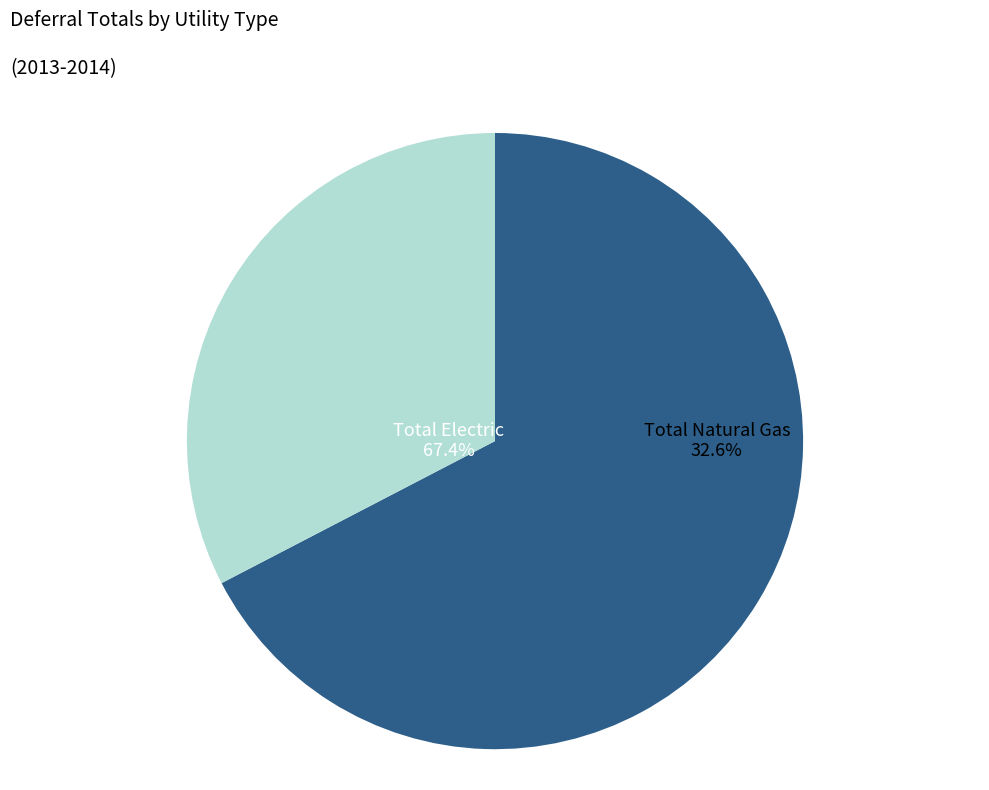

Count the number of slices in the pie.

2